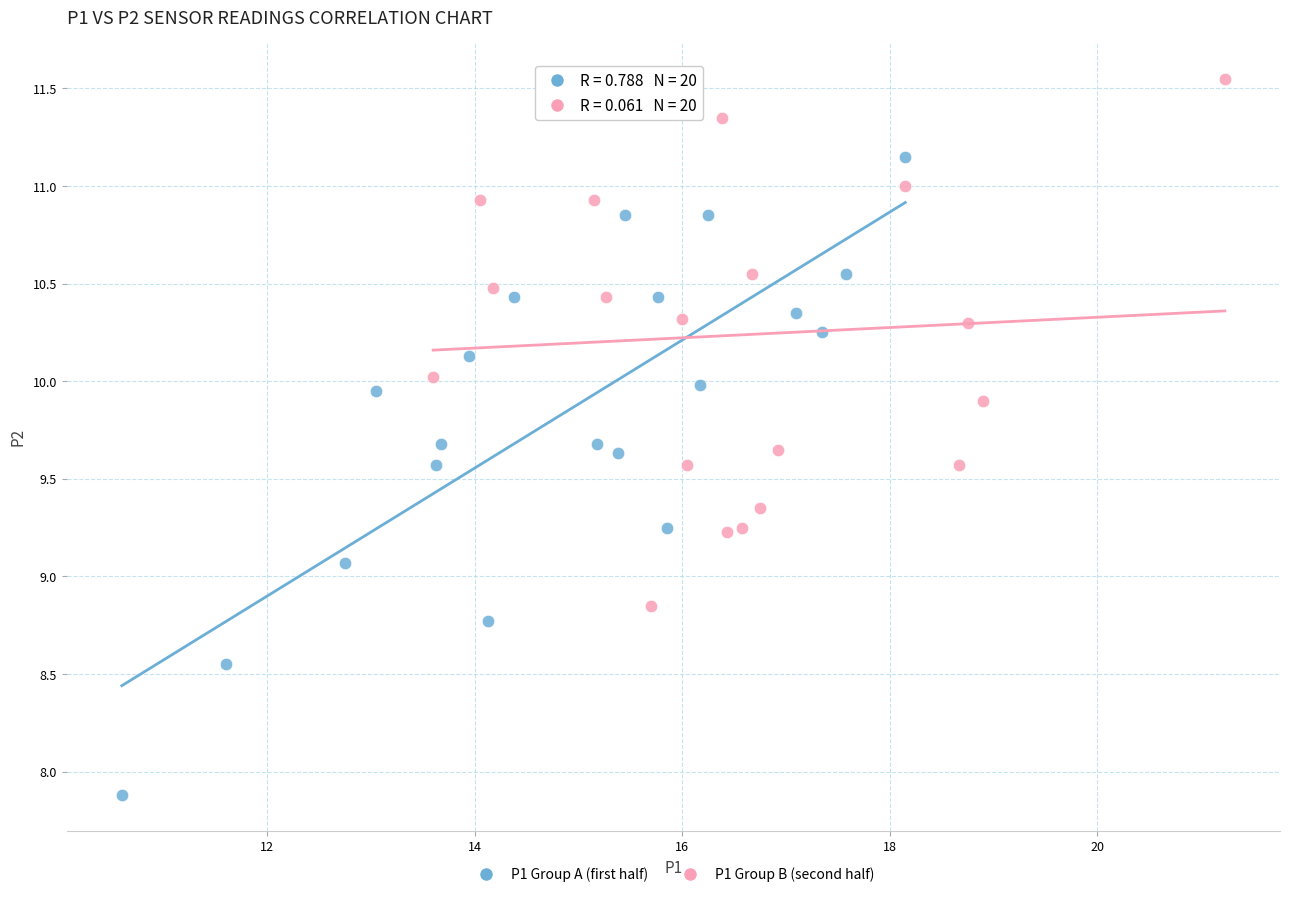

Which series has the widest spread of Y values?

P1 Group A (first half)